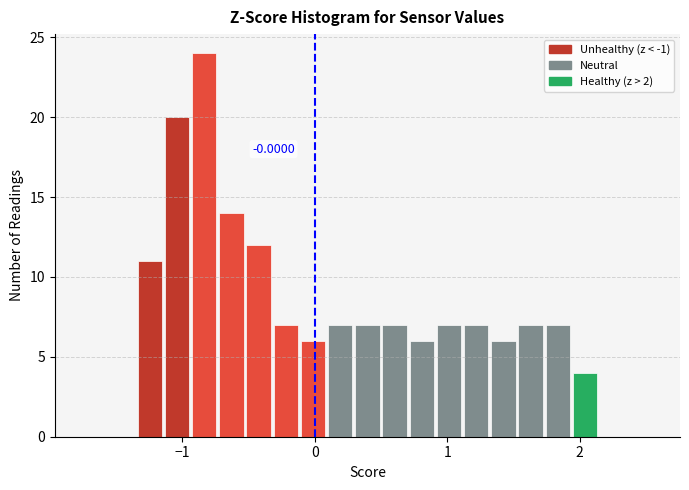

Read against the x-axis, roughly where is the centre of the tallest bar?

-0.8